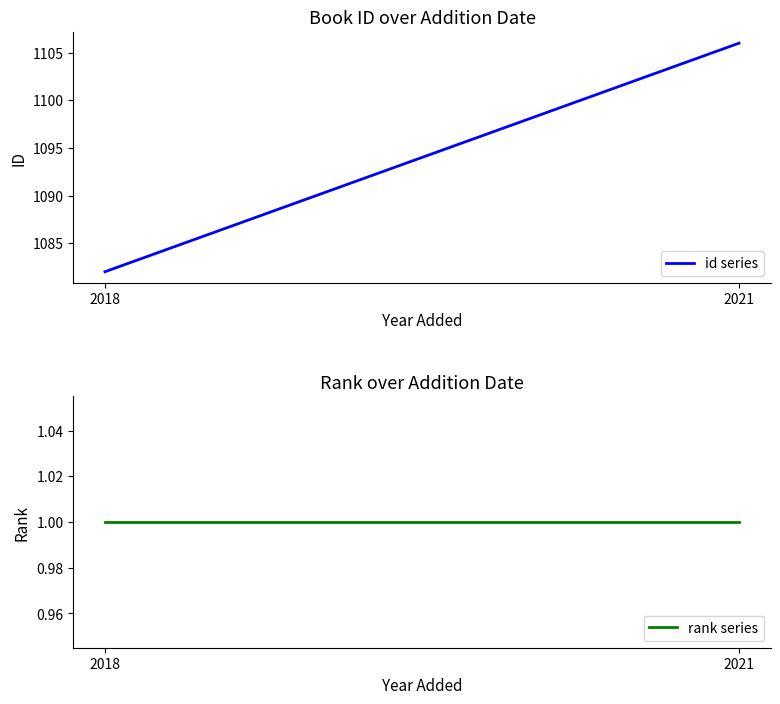

What are all the series names shown in the legend?

id series, rank series